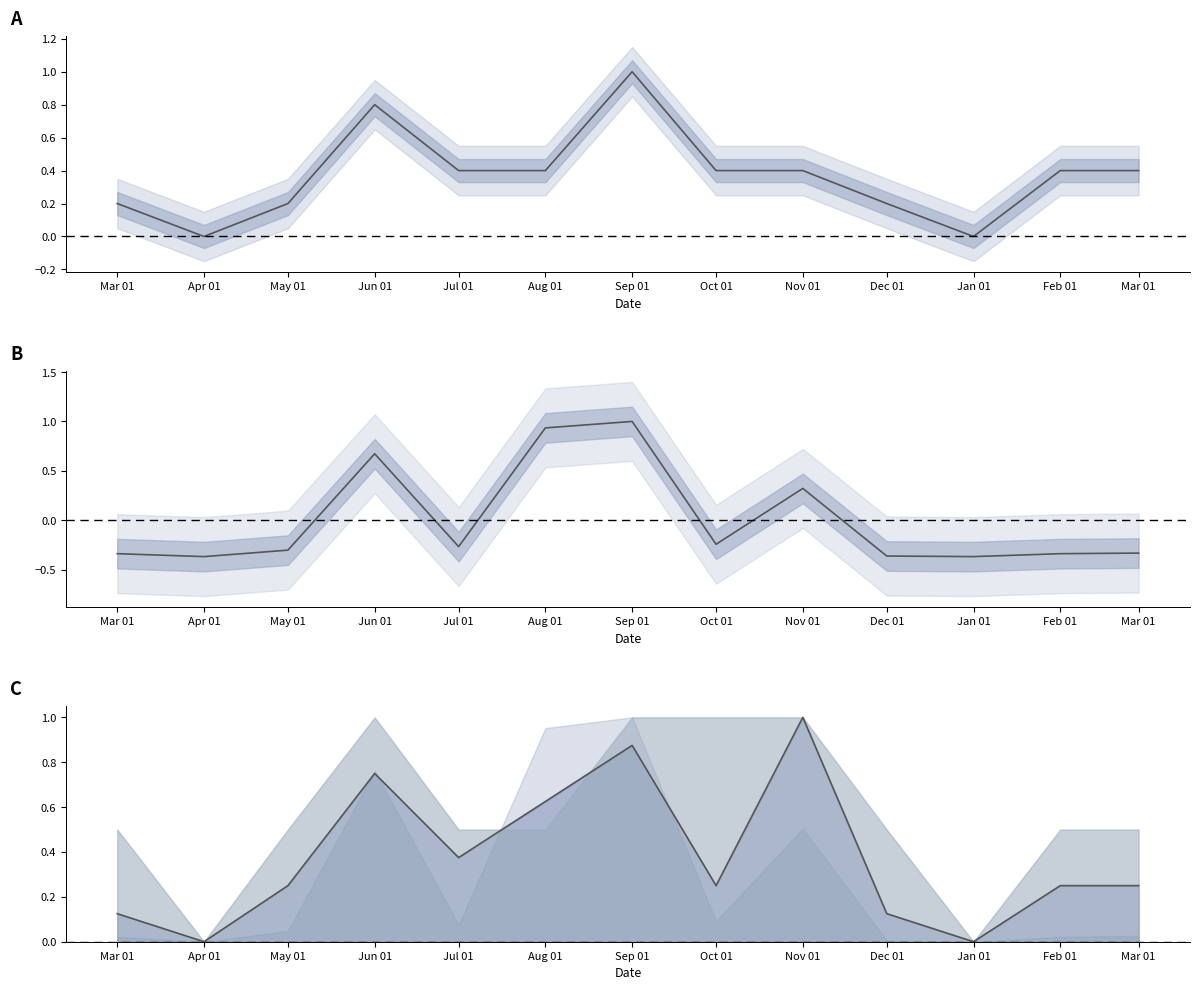

Which category has the lowest value across all series?

Apr 01